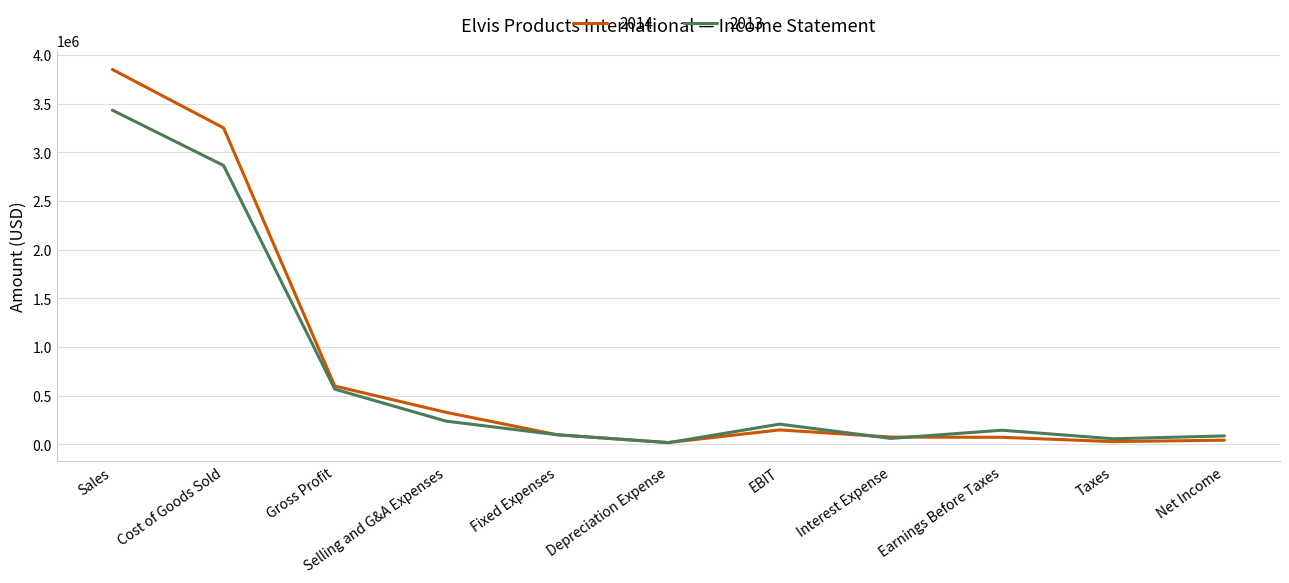

What is the total value across all series at Selling and G&A Expenses?

570300